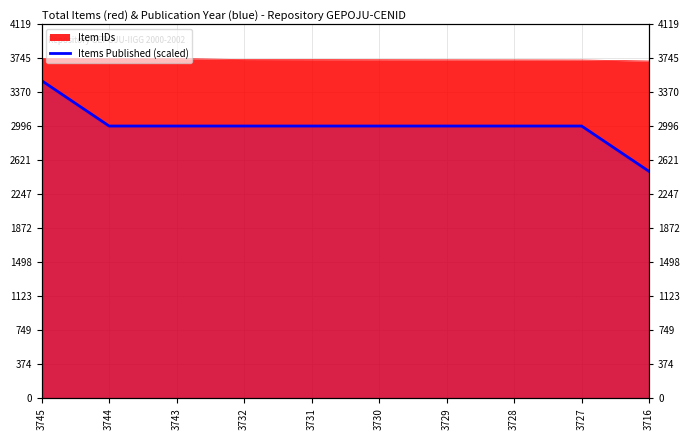

What is the smallest value displayed?

2500